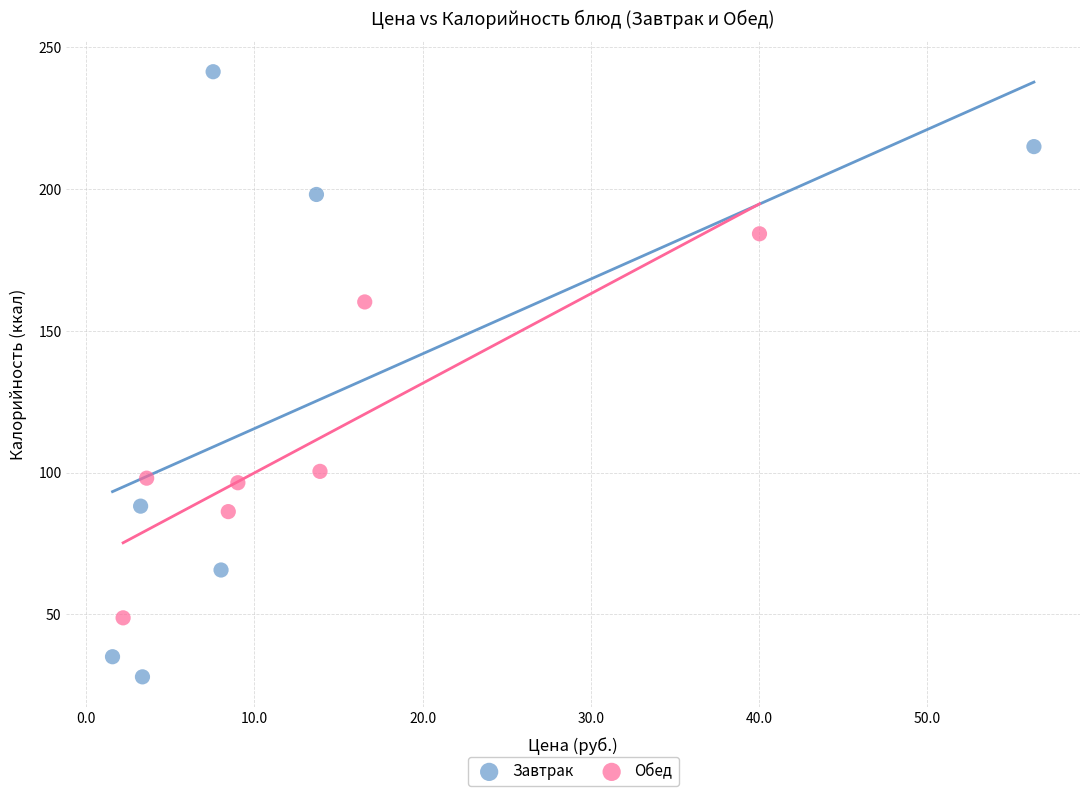

Which series contains the lowest Y value?

Завтрак